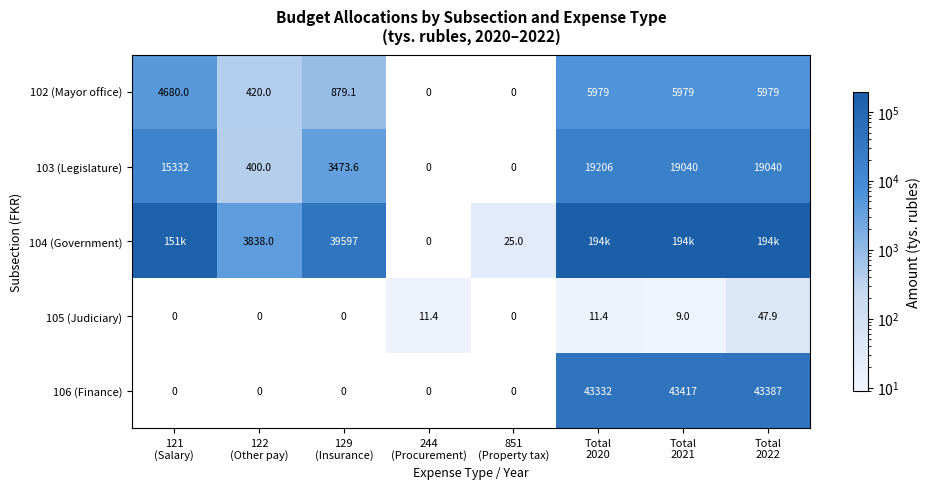

What is the difference between the maximum and minimum values in the 106 (Finance) series?

43417.0